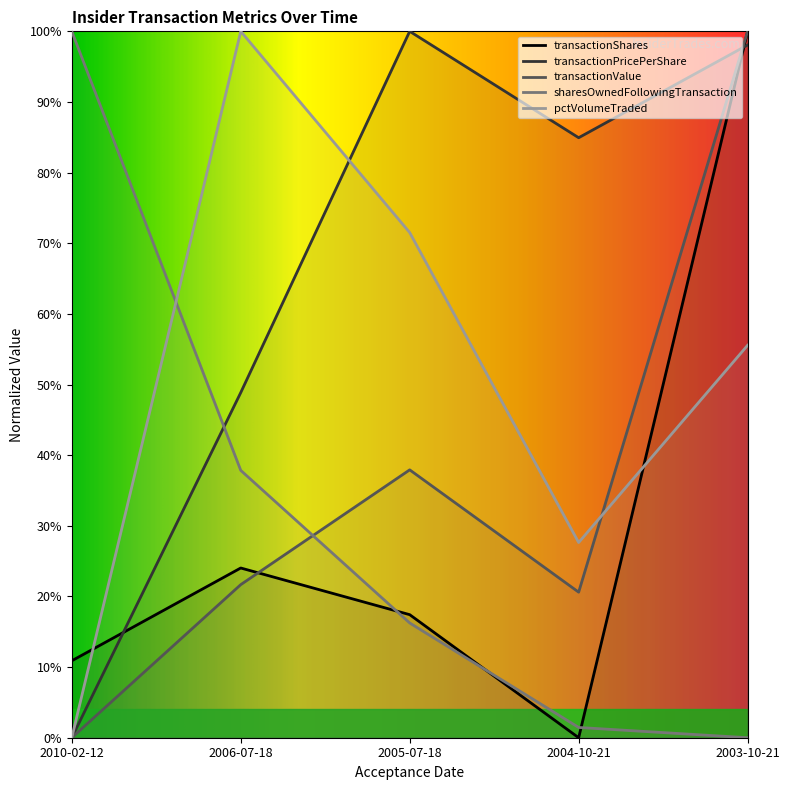

True or false: transactionValue and transactionShares intersect in this chart.

True